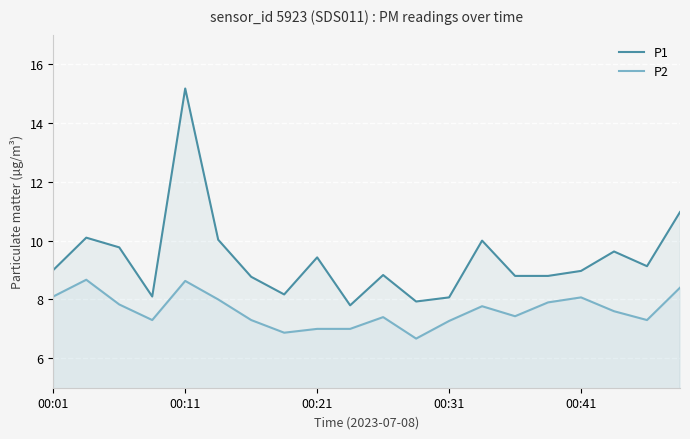

True or false: P1 and P2 cross at least once.

False